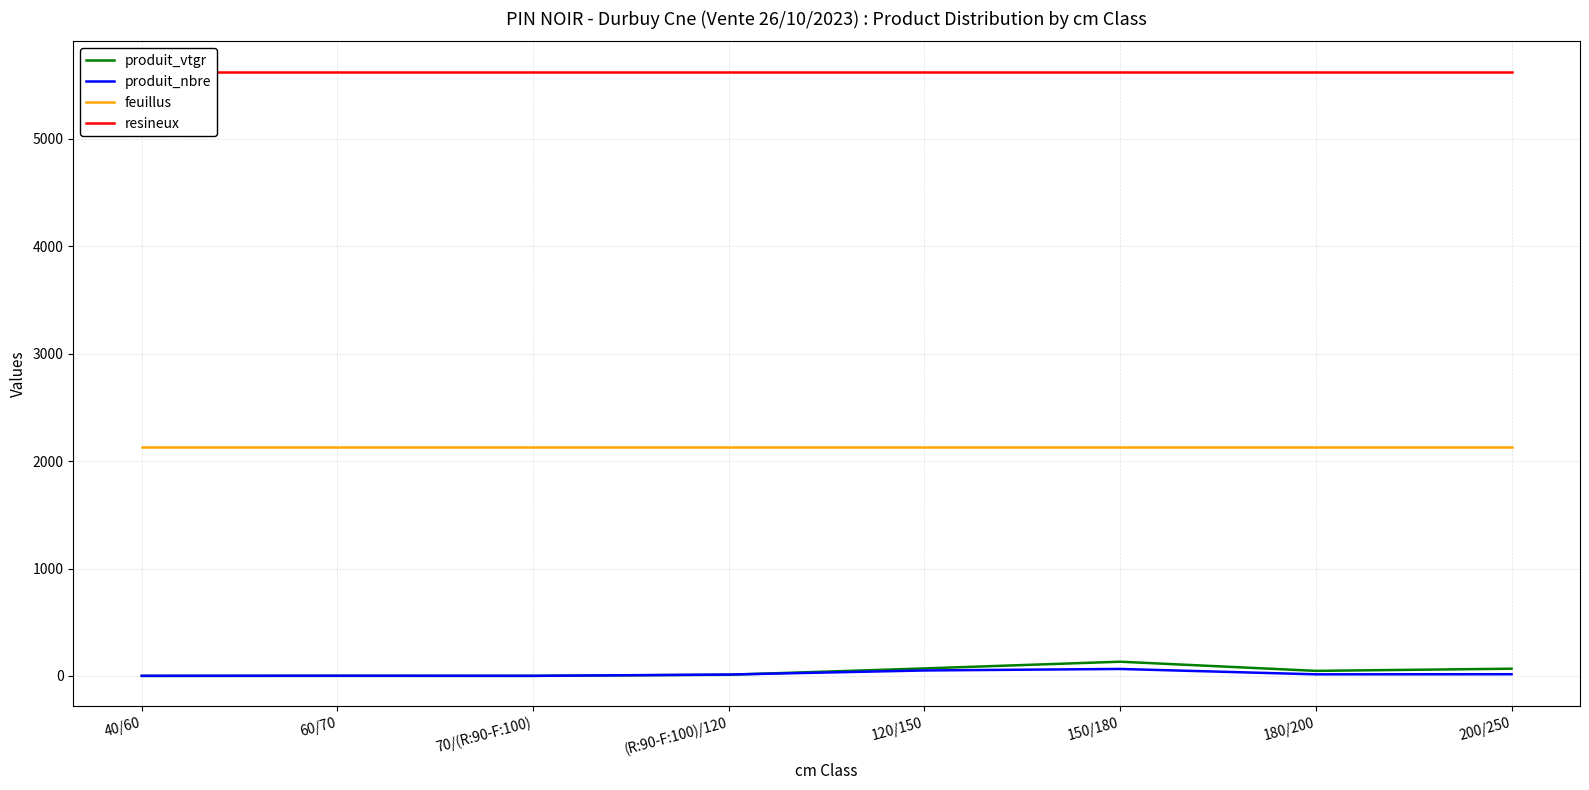

Reading left to right, extract all data points from this chart.

produit_vtgr: 0.2	0.5	0.5	11.0	70.0	132.5	47.2	67.4
produit_nbre: 1.0	2.0	1.0	13.0	51.0	65.0	15.0	16.0
feuillus: 2131.9	2131.9	2131.9	2131.9	2131.9	2131.9	2131.9	2131.9
resineux: 5626.8	5626.8	5626.8	5626.8	5626.8	5626.8	5626.8	5626.8